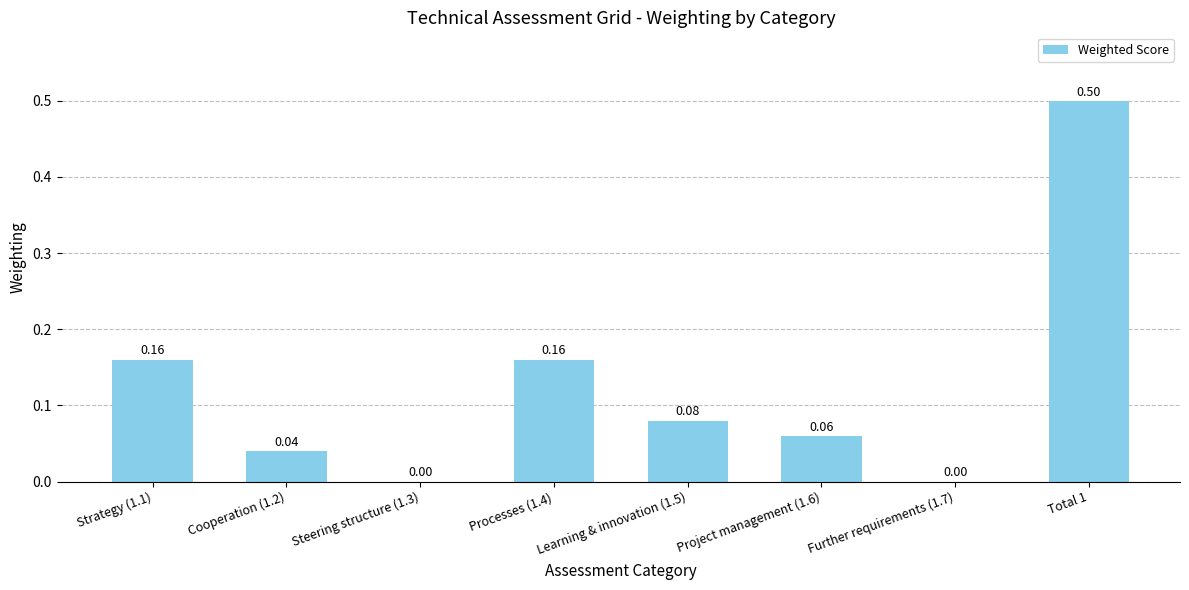

What is the sum of all values?

1.0